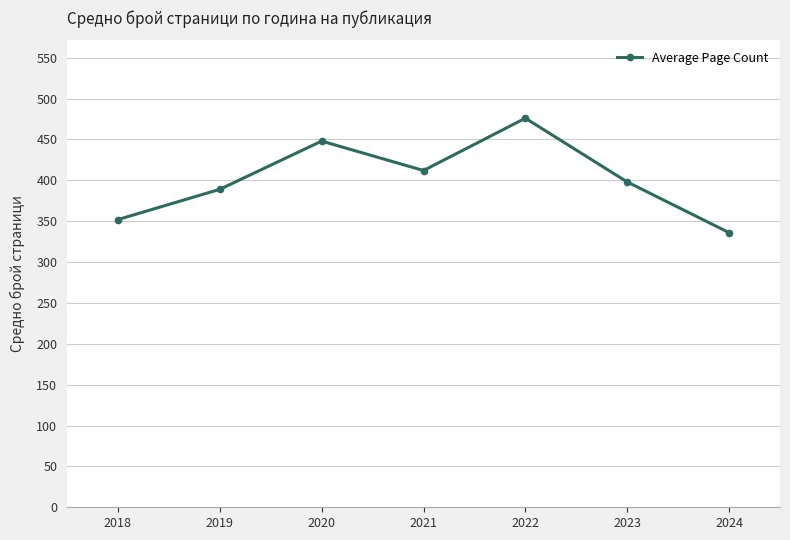

List the labels in order of value, largest first.

2022, 2020, 2021, 2023, 2019, 2018, 2024